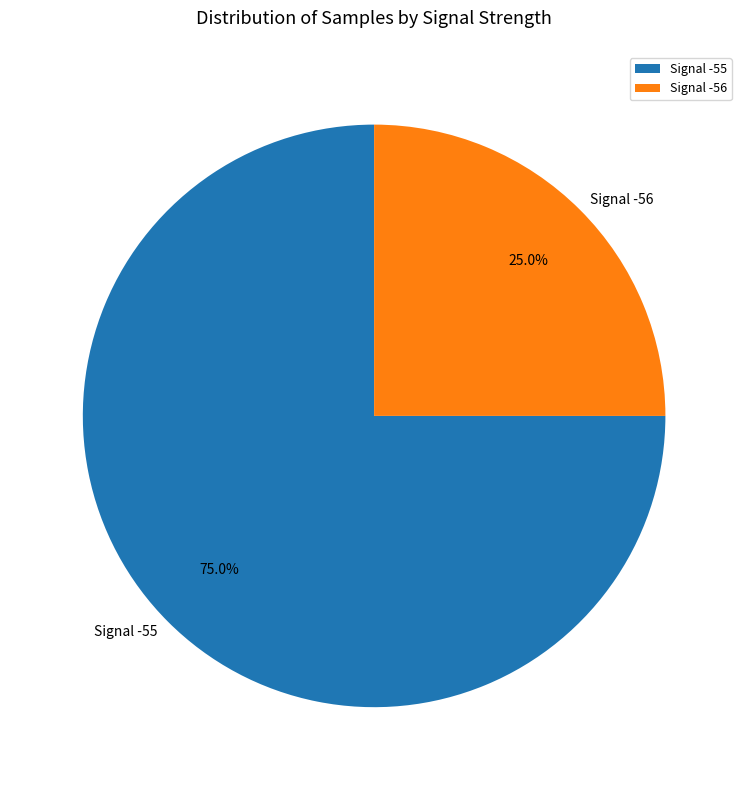

Approximately how many times larger is the value at Signal -55 compared to Signal -56?

3.0